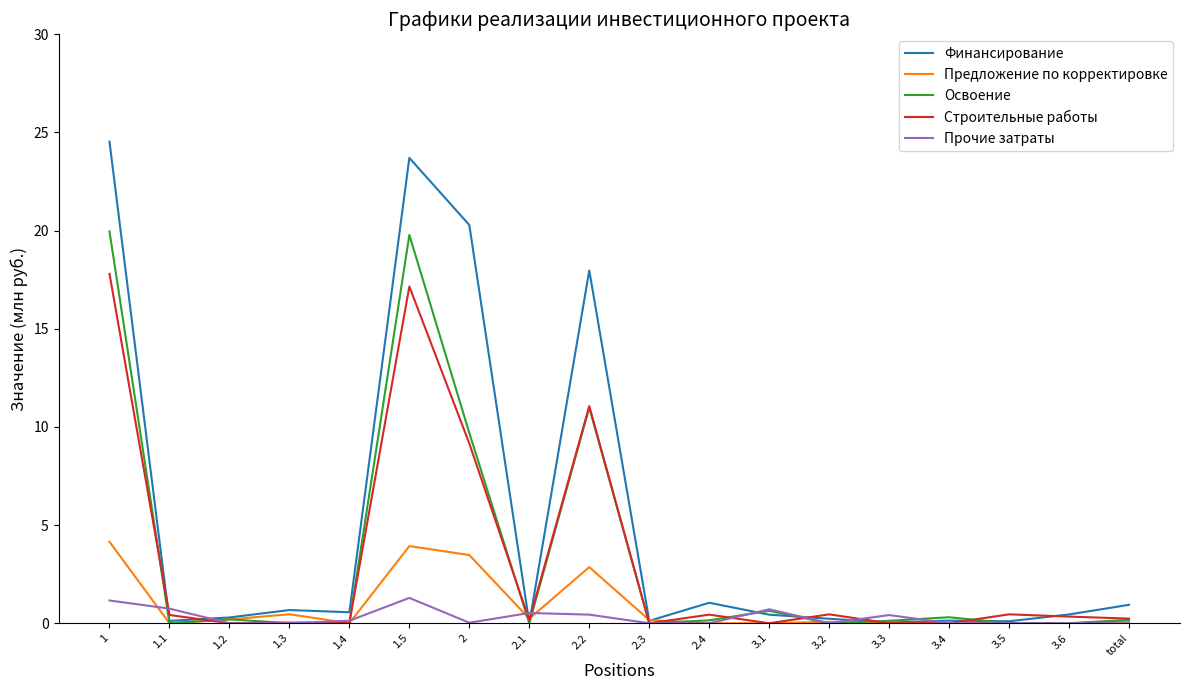

List the series in order of their peak value, lowest first.

Прочие затраты, Предложение по корректировке, Строительные работы, Освоение, Финансирование